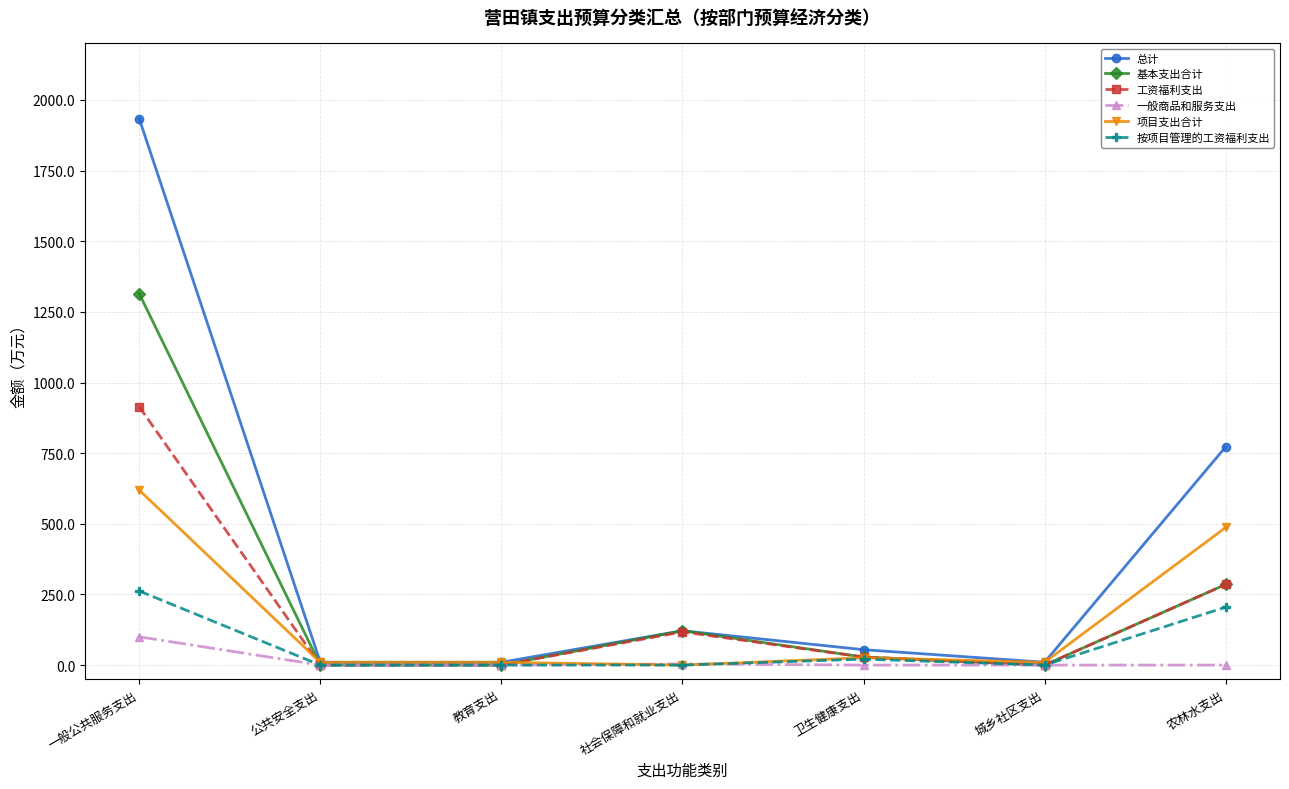

What is the difference between the maximum and minimum values in the 一般商品和服务支出 series?

100.0